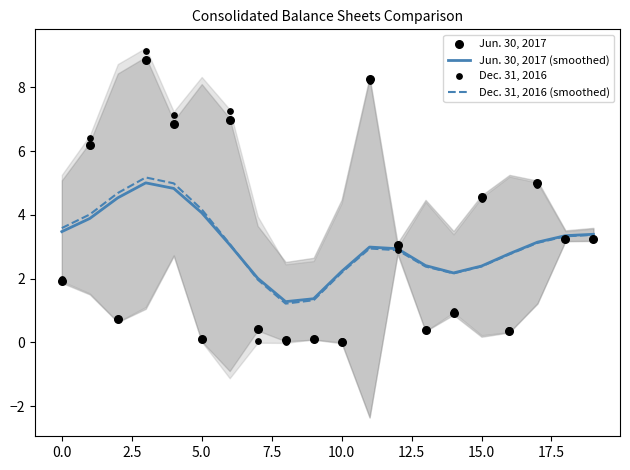

Which series contains the lowest Y value?

Dec. 31, 2016